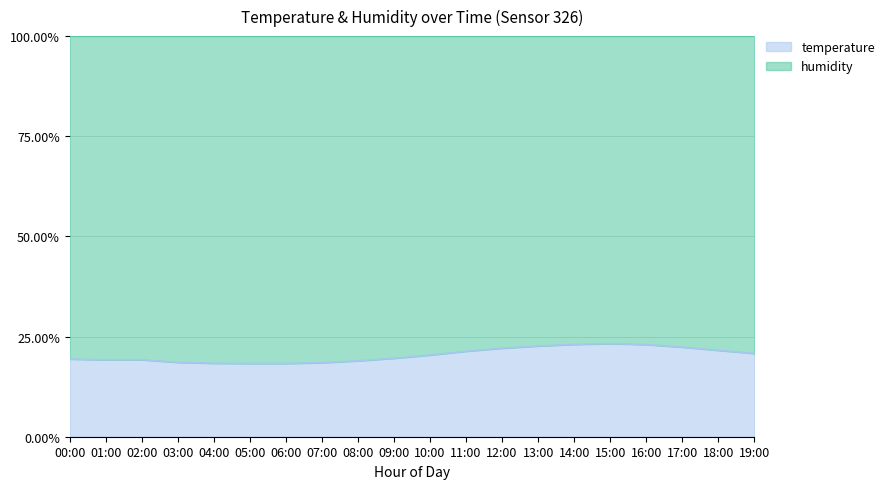

What is the difference between the maximum and minimum values?

5.0